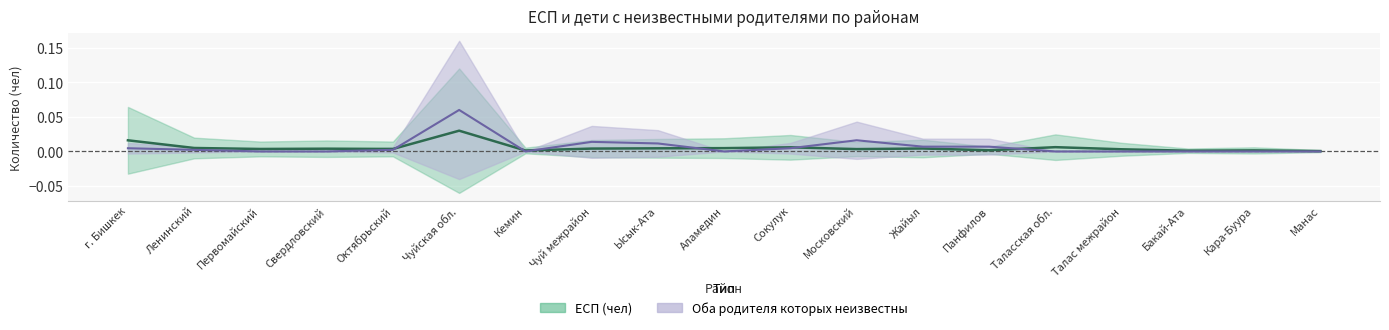

Count the number of categories in the chart.

19